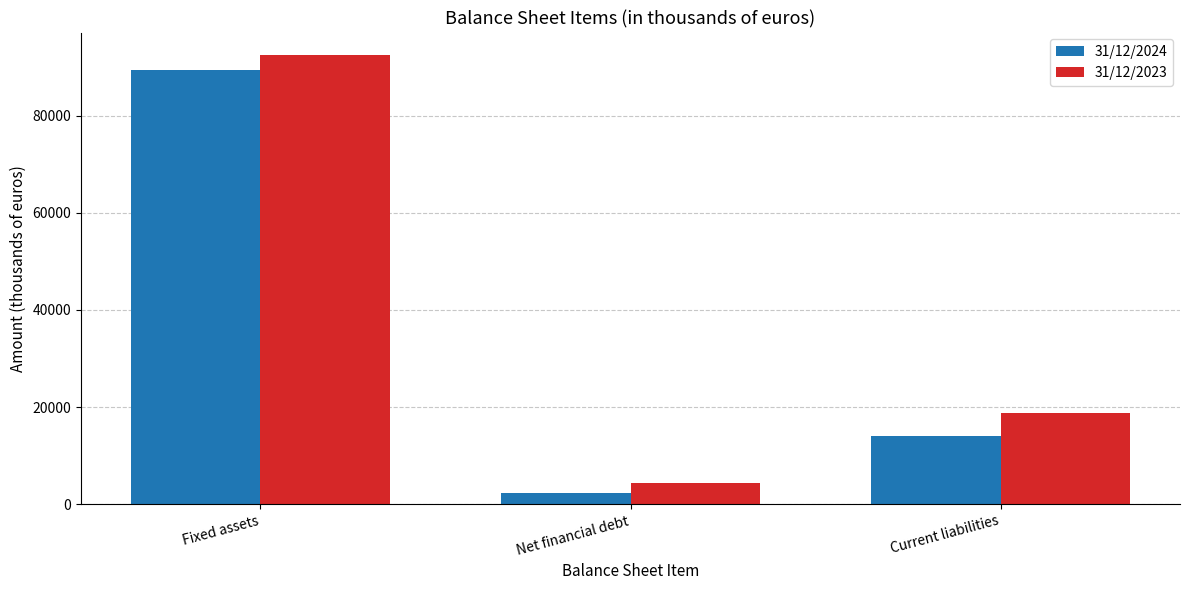

What is the difference between the maximum and minimum values in the 31/12/2023 series?

88092